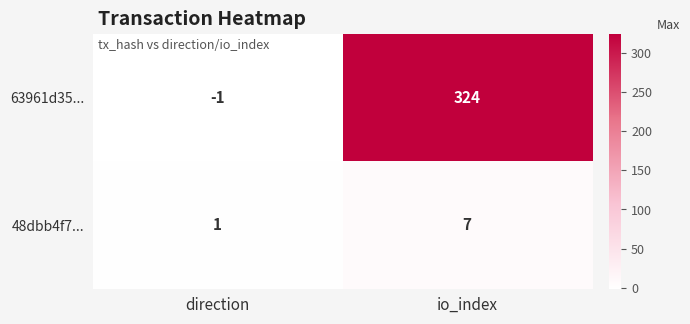

Reading left to right, transcribe all the data shown in this chart.

63961d35...: direction=-1	io_index=324
48dbb4f7...: direction=1	io_index=7